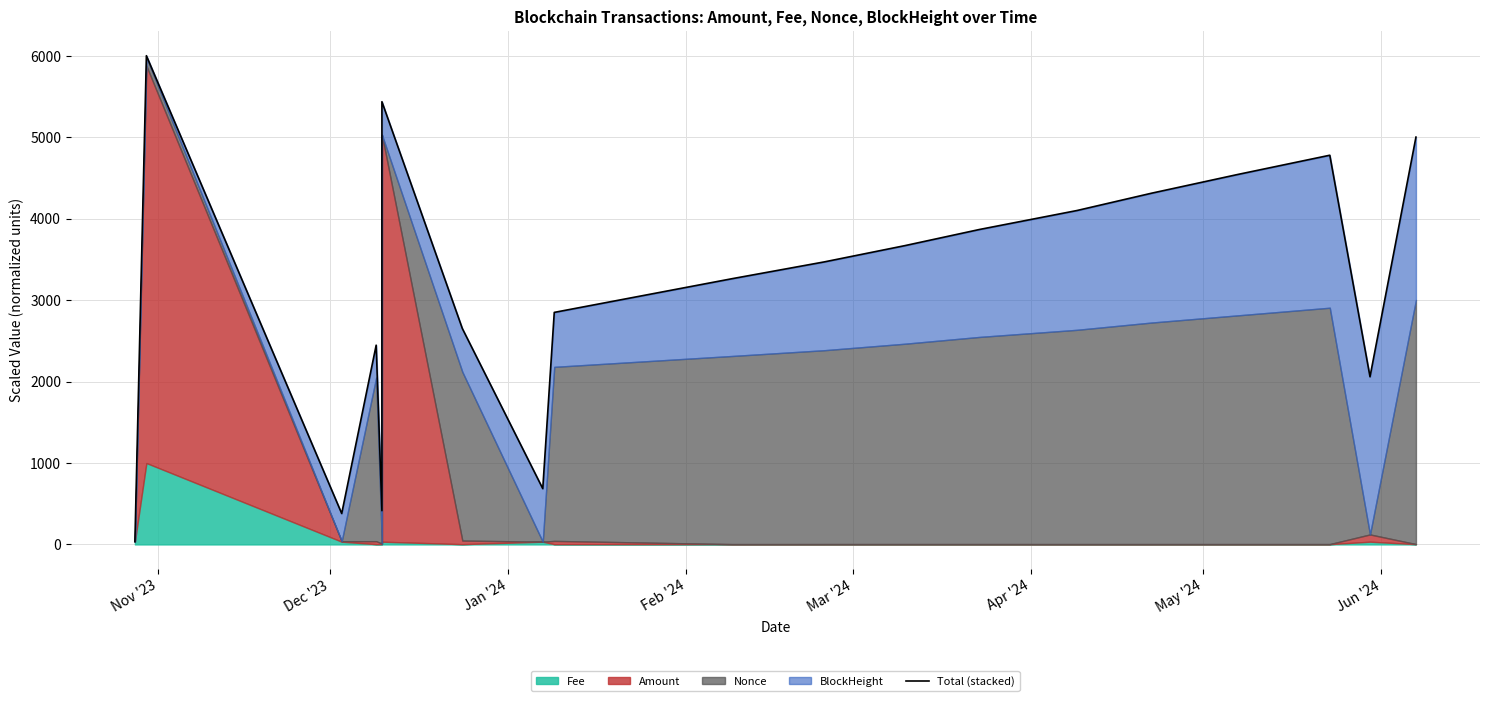

At which category does the chart reach its minimum across all series?

Nov '23